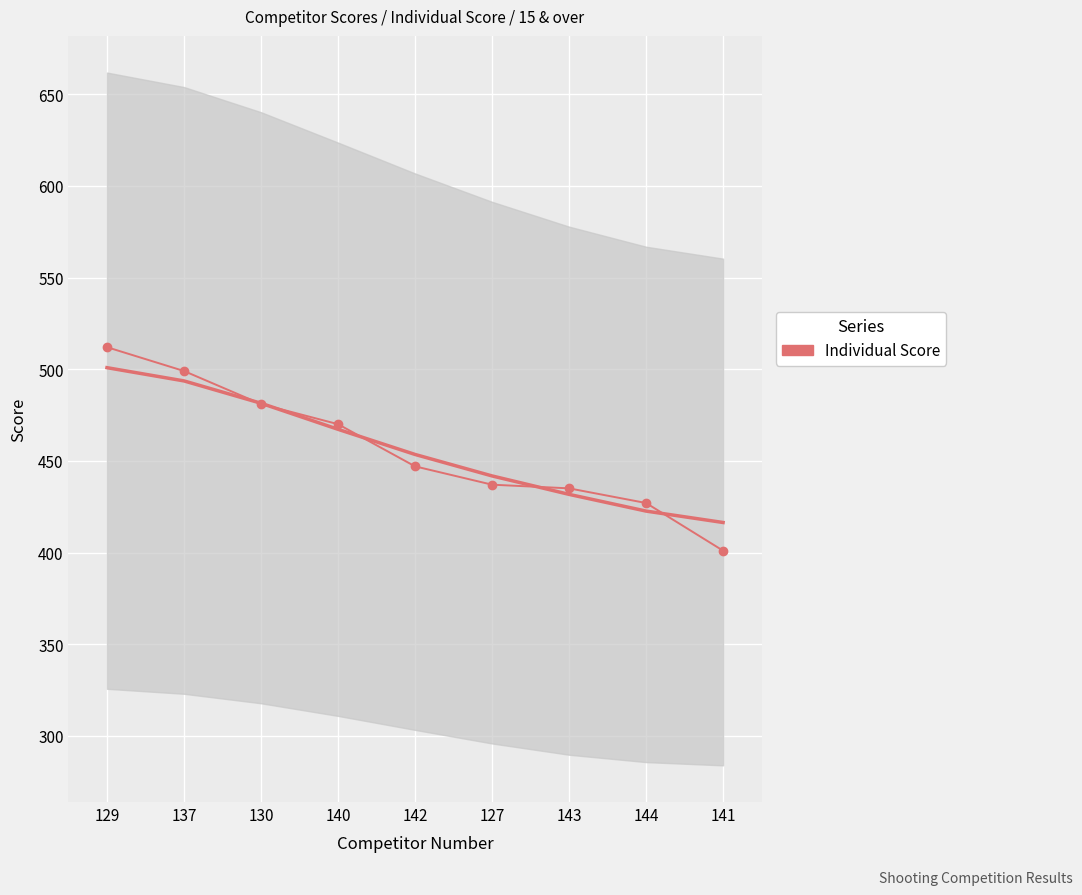

Rank the categories by value from lowest to highest.

141, 144, 143, 127, 142, 140, 130, 137, 129